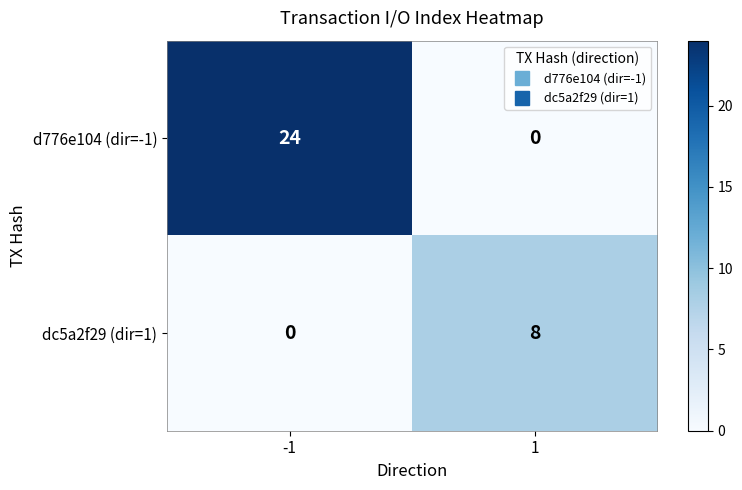

Rank the series by their maximum value, from lowest to highest.

dc5a2f29 (dir=1), d776e104 (dir=-1)